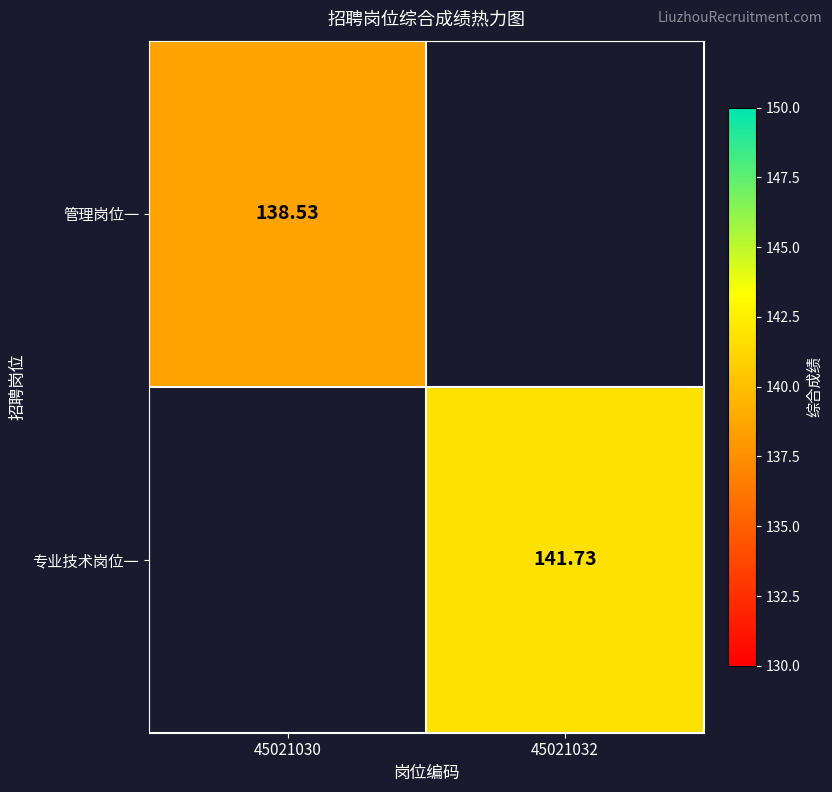

What is the average value of the 管理岗位一 series?

69.3